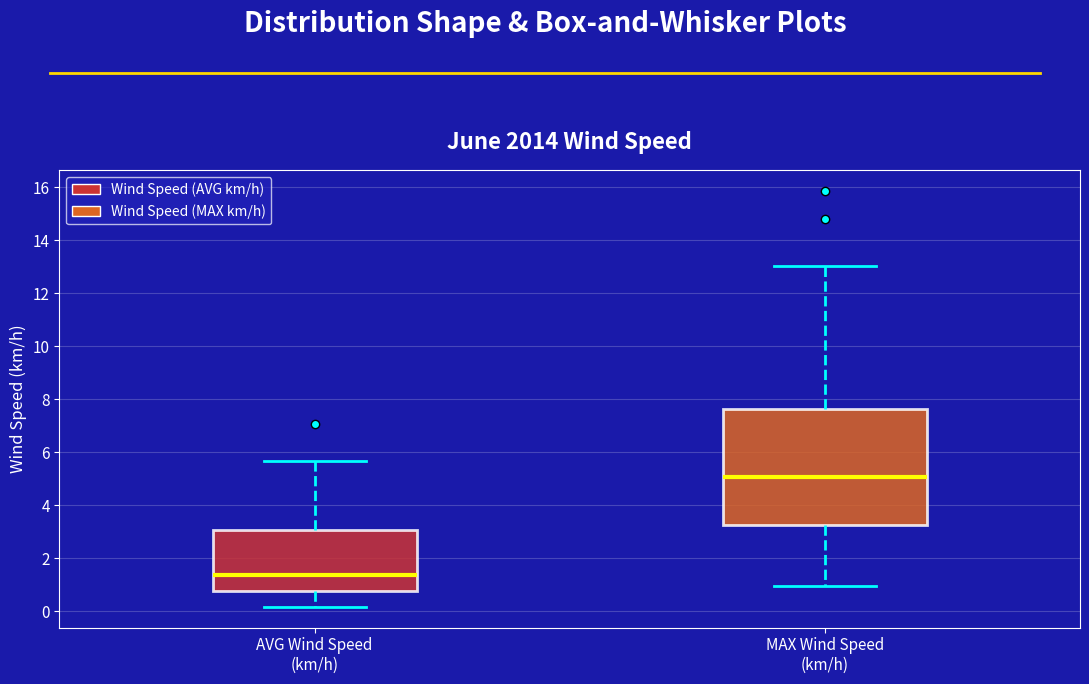

Which box's median line is the highest?

MAX Wind Speed (km/h)